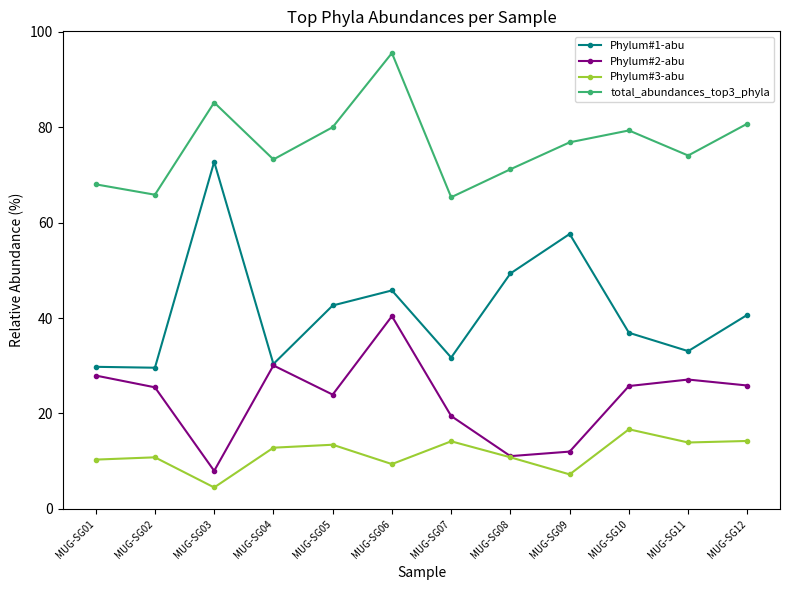

True or false: Phylum#3-abu and Phylum#1-abu intersect in this chart.

False